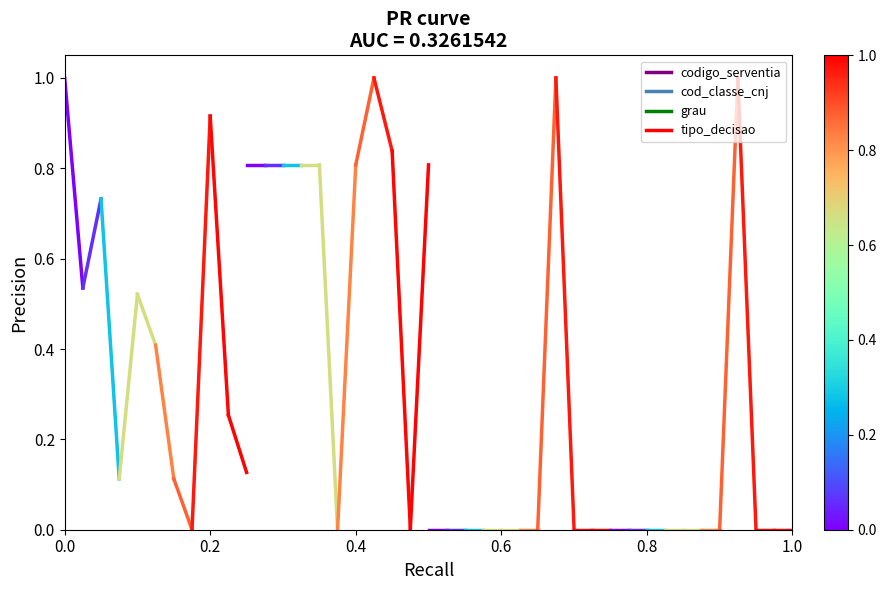

Which series has the largest range (max minus min)?

codigo_serventia